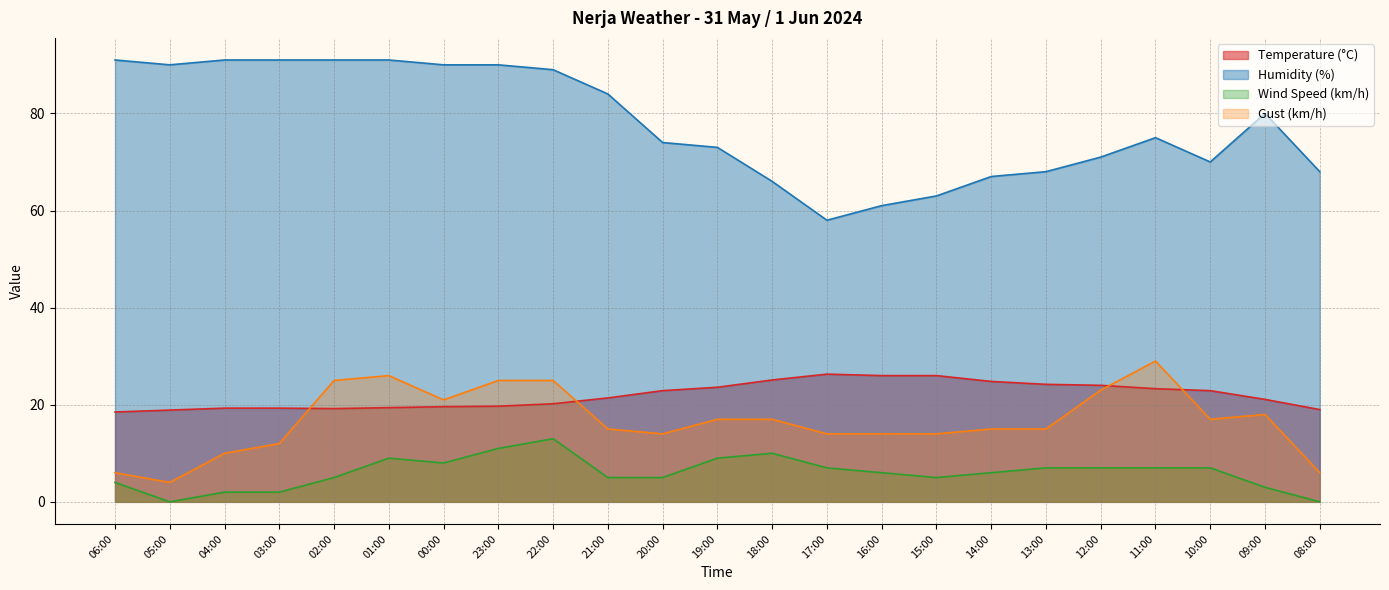

True or false: Wind Speed (km/h) and Gust (km/h) cross at least once.

False